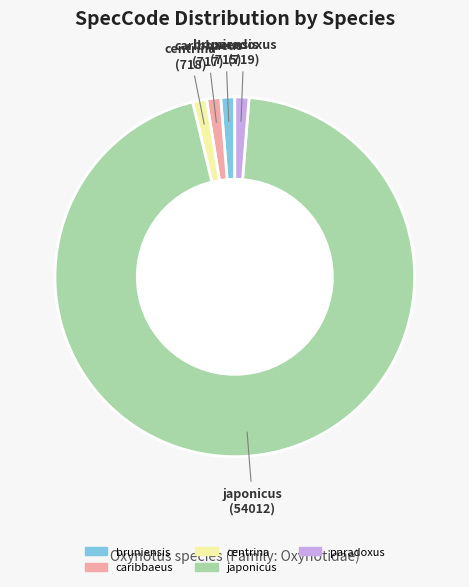

Which slice represents more than half of the pie?

japonicus